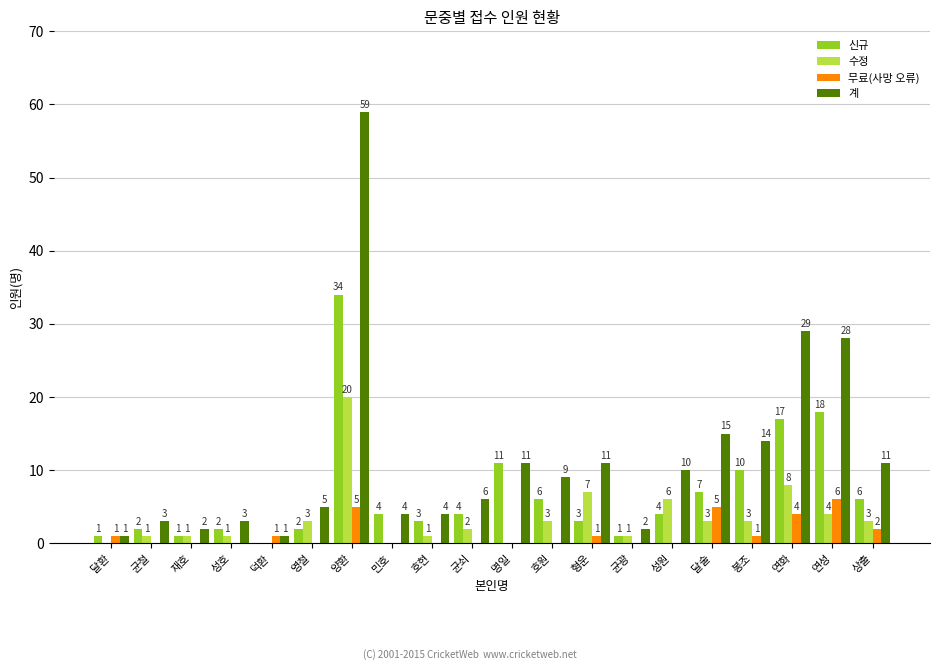

How many data points does each series have?

20